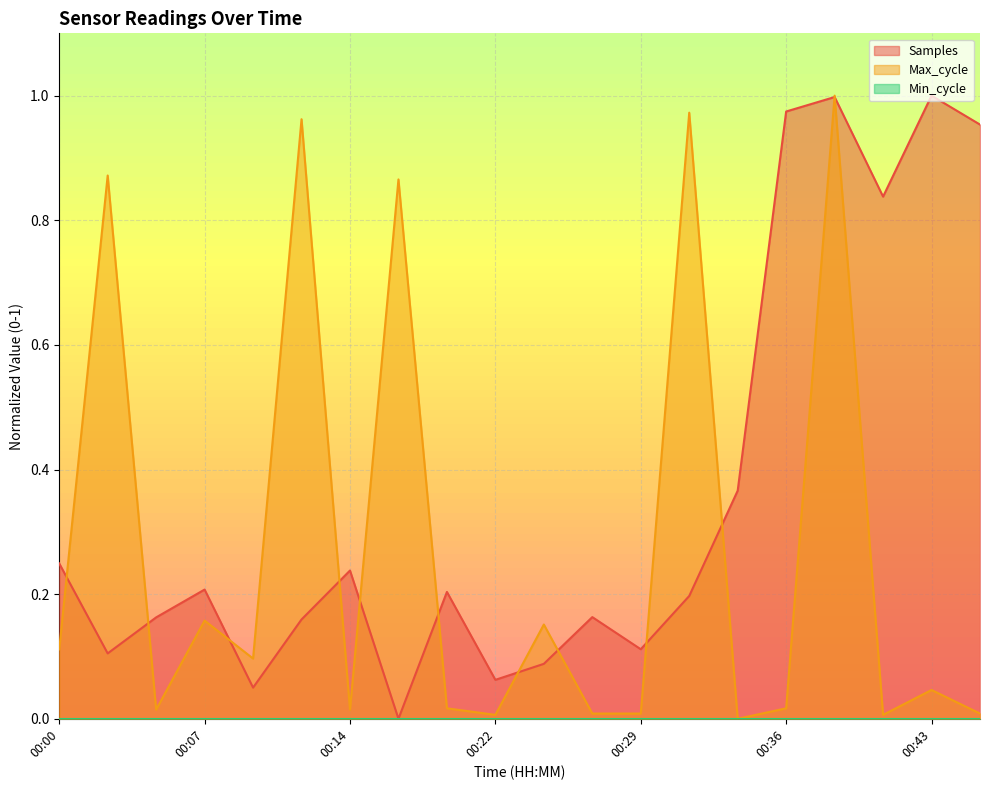

What is the sum of all Max_cycle values?

5.3